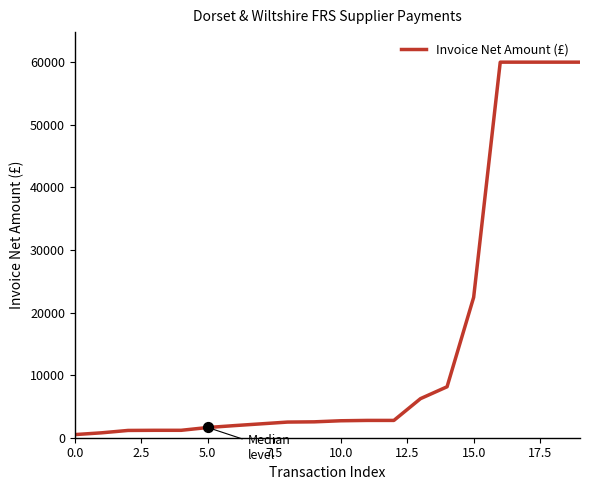

What is the greatest value displayed?

59995.0